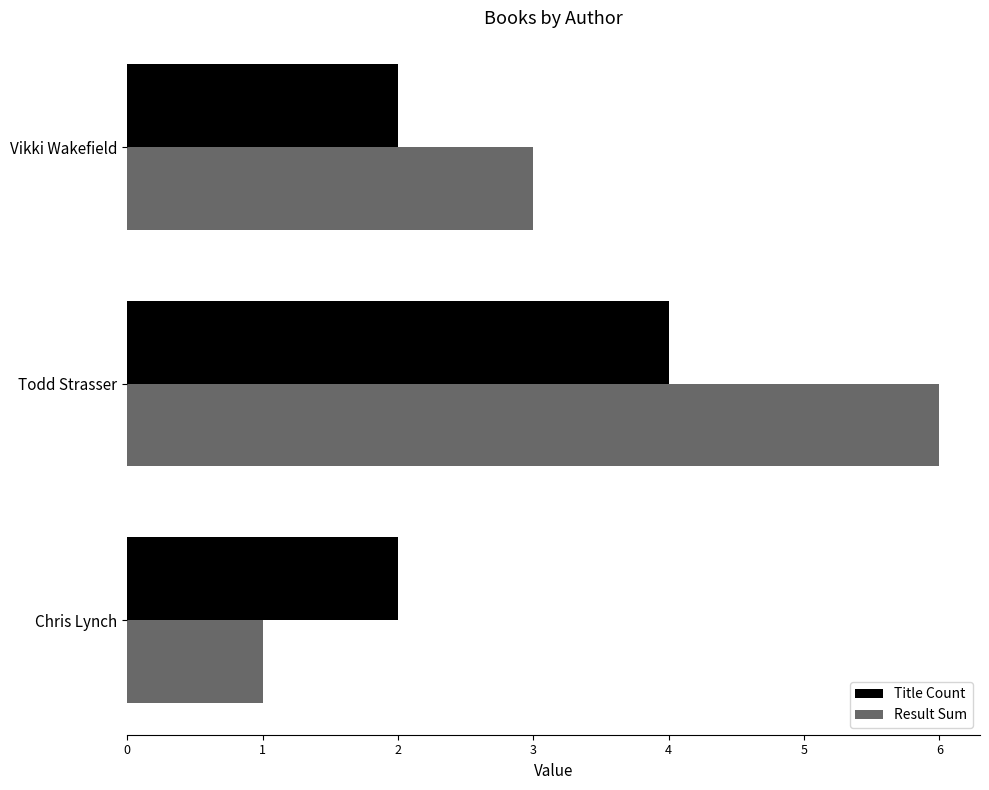

What is the sum of all Result Sum values?

10